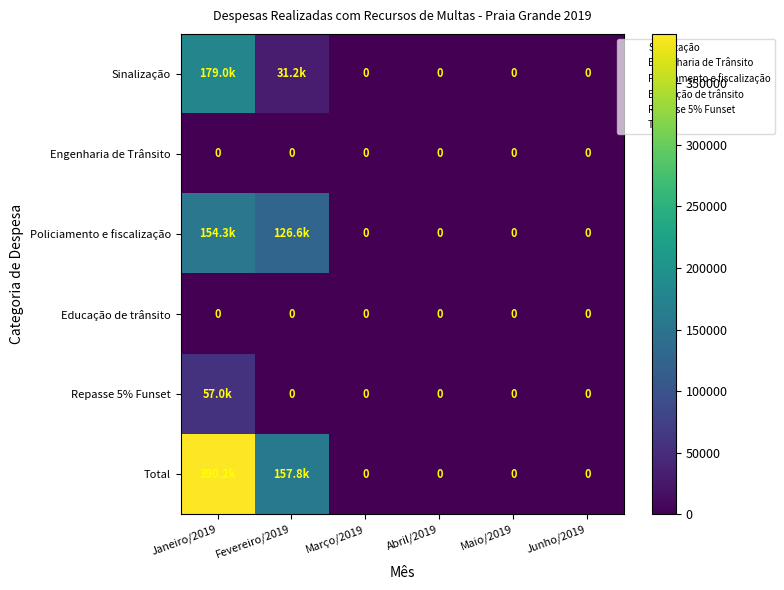

Is it true that Repasse 5% Funset equals 18088.3 at Janeiro/2019?

False